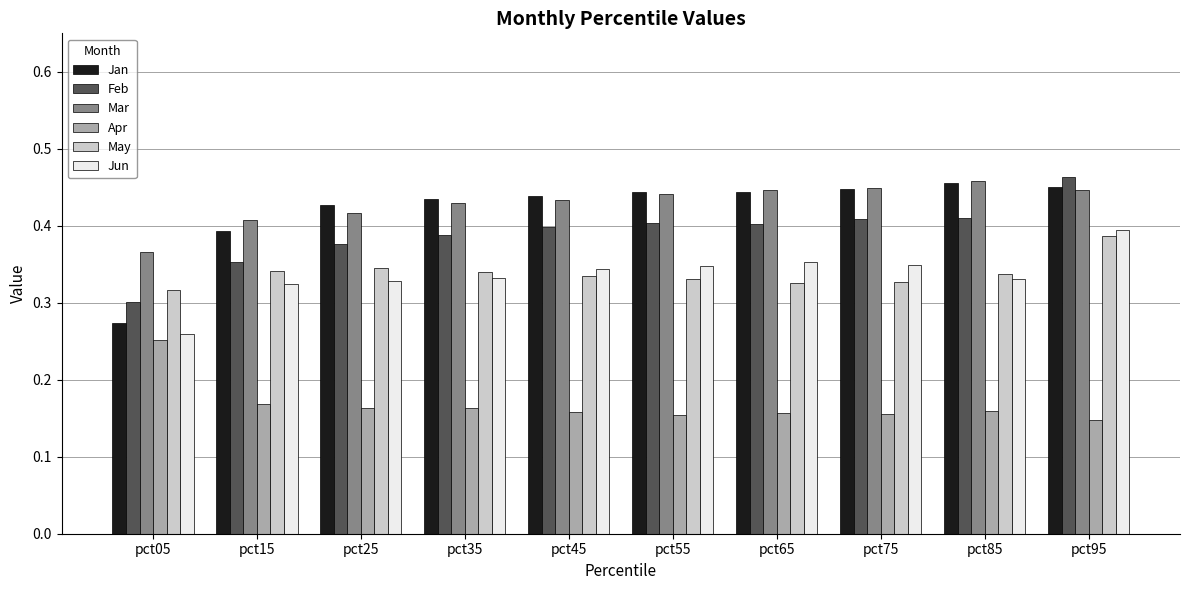

Which series has the widest spread of values?

Jan